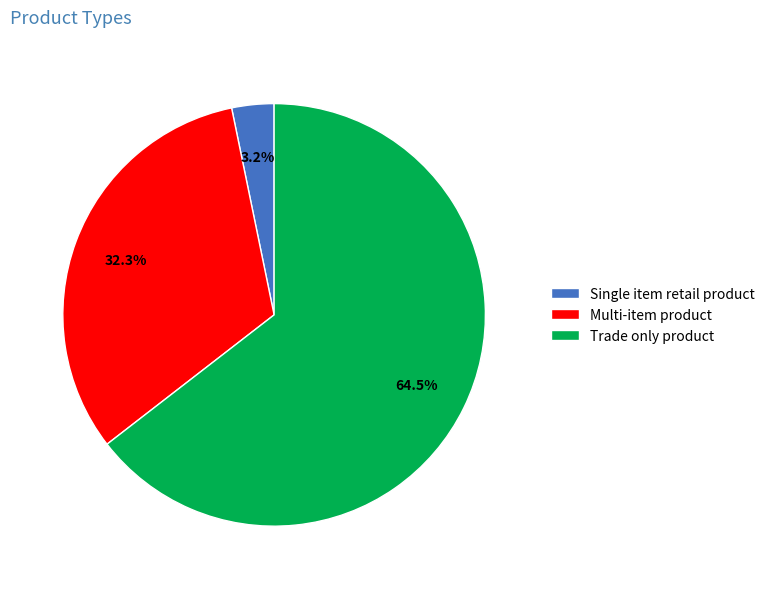

To the nearest percent, what is the difference between the largest and smallest slice percentages?

61%